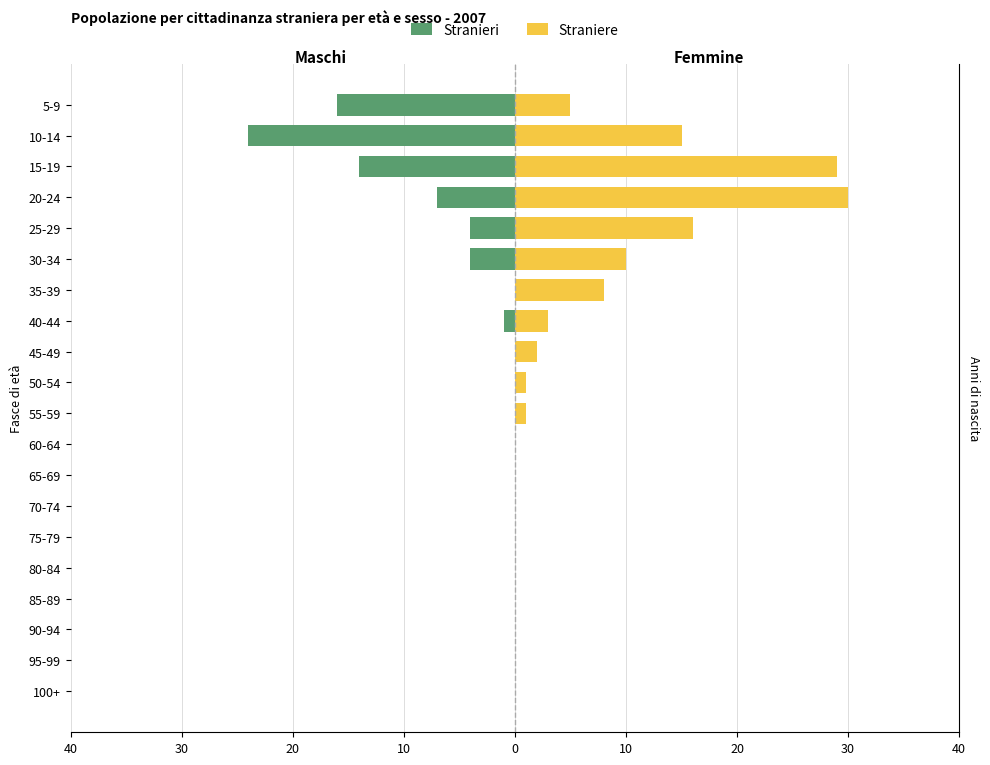

Is it true that Straniere equals 1 at 40-44?

False